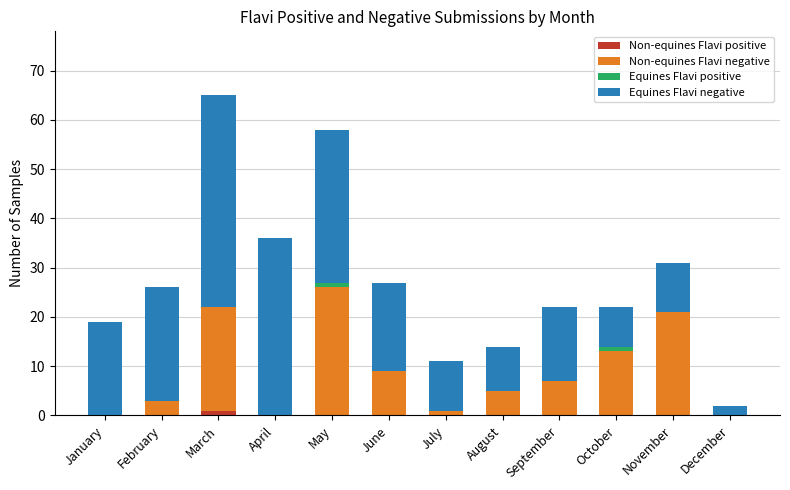

At which category is the sum across all series the highest?

March